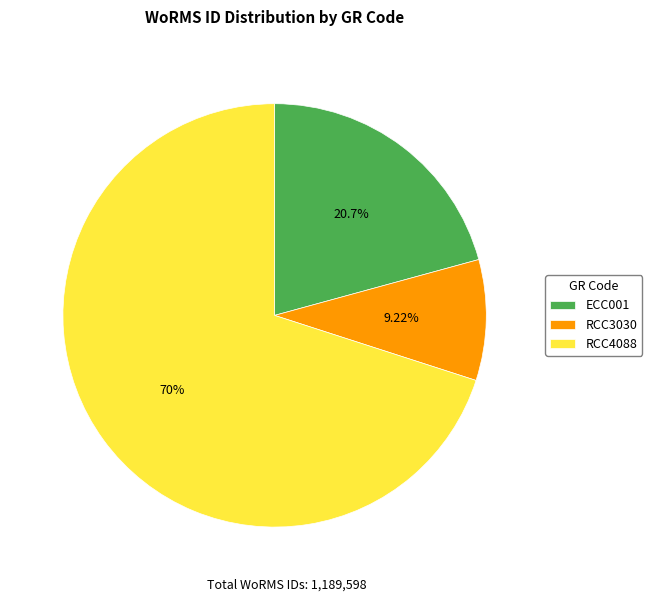

What percentage is the ECC001 slice, to the nearest percent?

21%